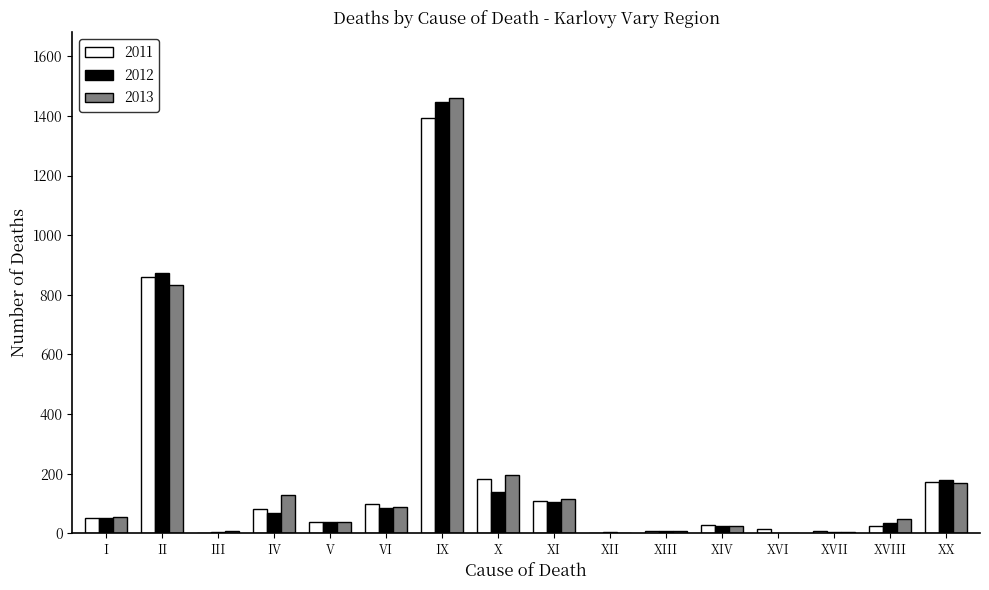

At which label is 2013 closest to 731?

II